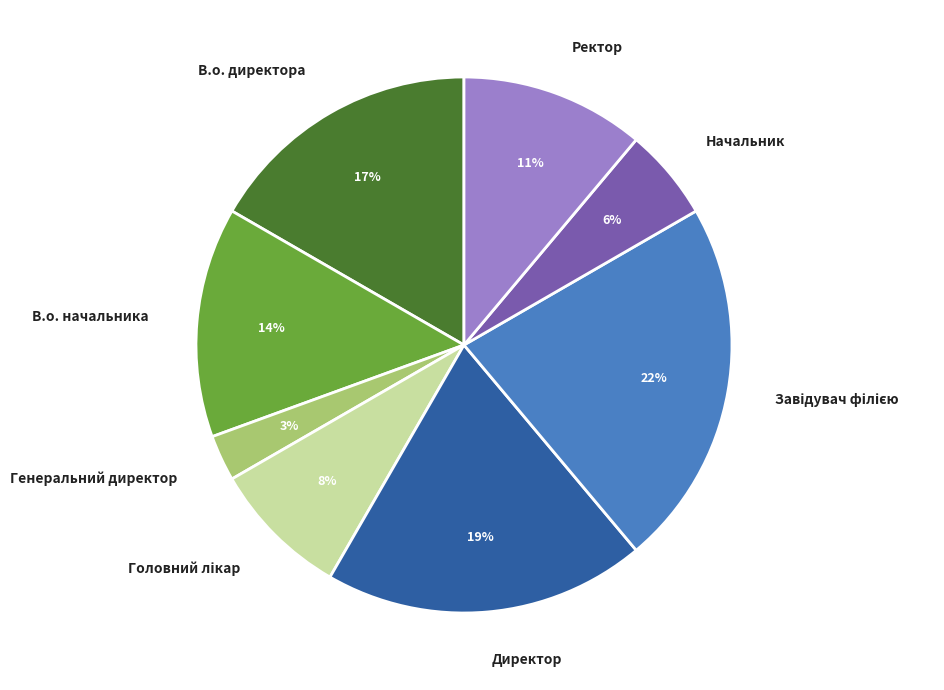

To the nearest percent, what percentage of the pie is В.о. директора?

17%